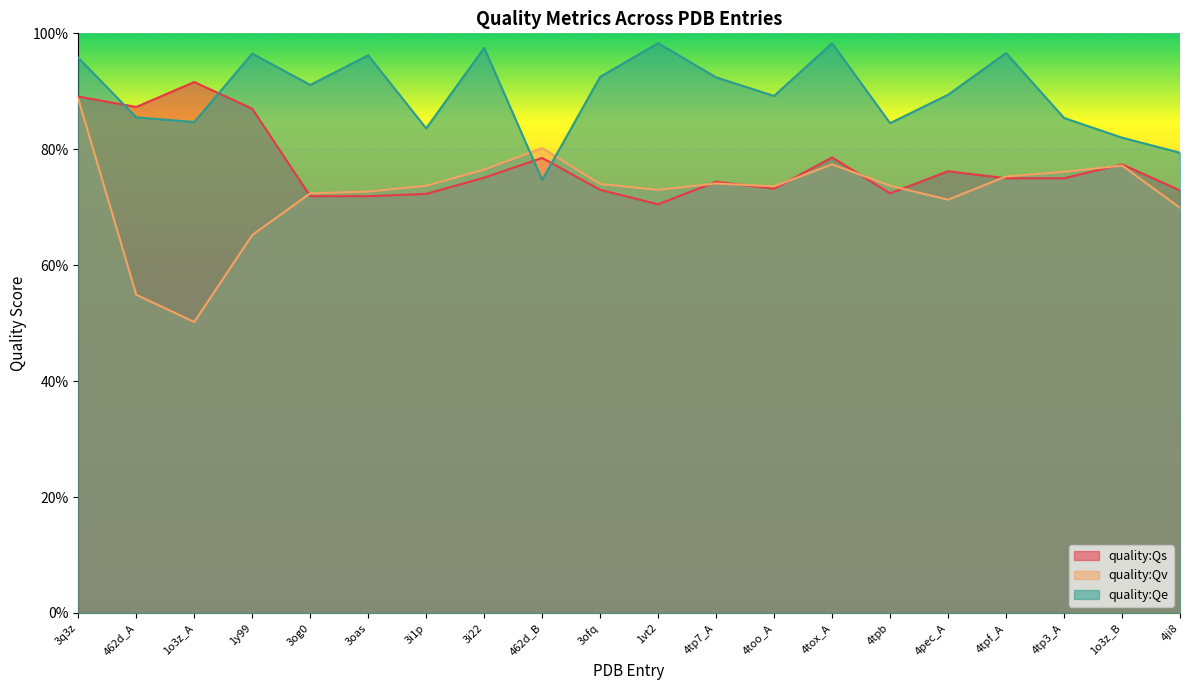

What are all the series names shown in the legend?

quality:Qs, quality:Qv, quality:Qe